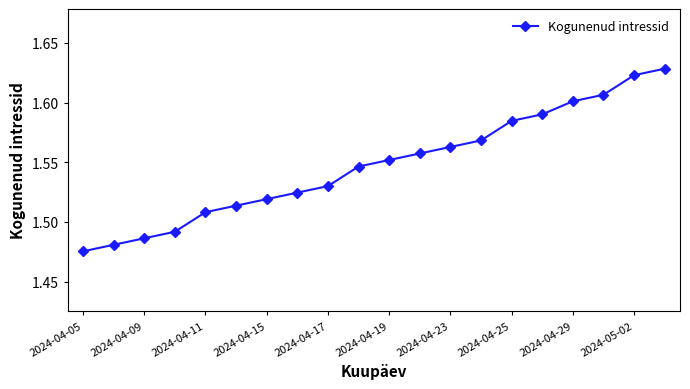

True or false: the data has more than 0 interior local peaks.

False